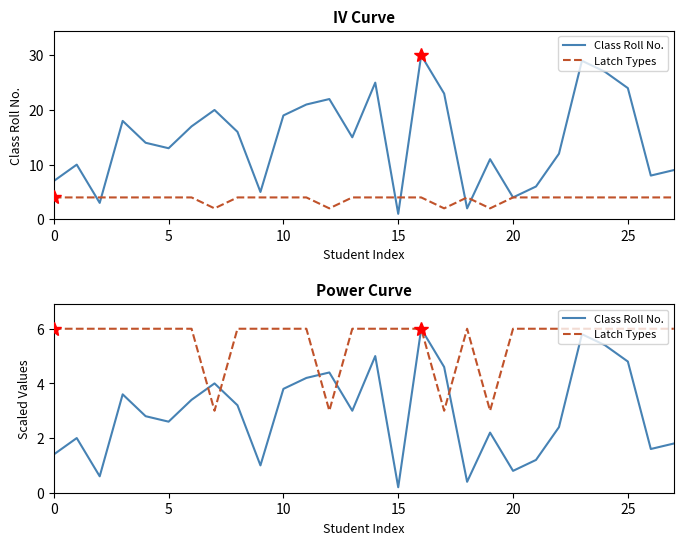

The Latch Types series shows 9.6 at 22. True or false?

False